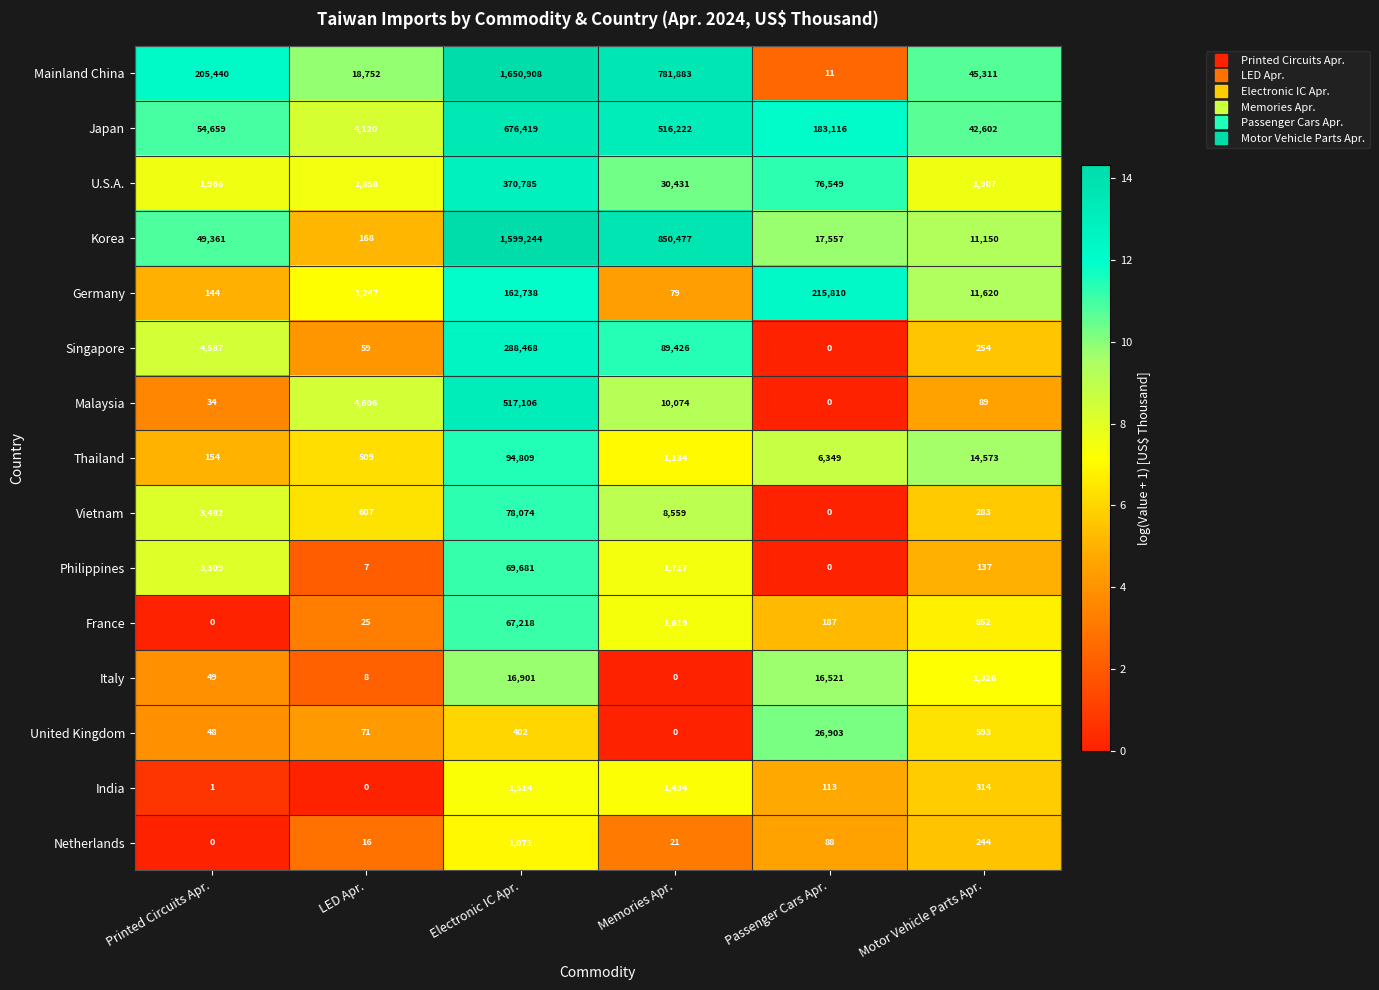

How many values in India are above zero?

5